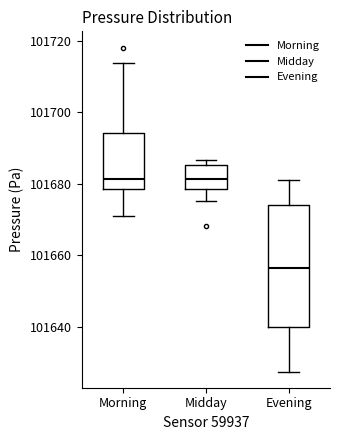

Comparing the boxes themselves (not the whiskers), which one is the tallest?

Evening